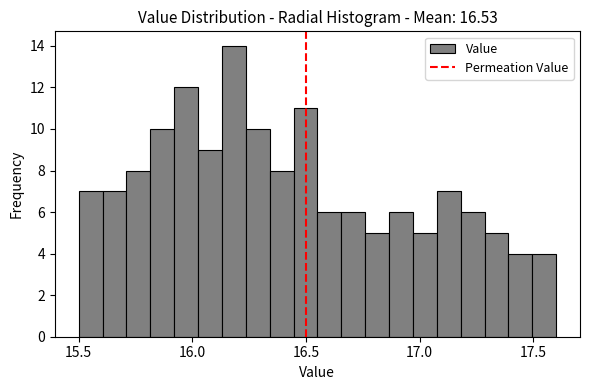

Read against the x-axis, roughly where is the centre of the tallest bar?

16.20